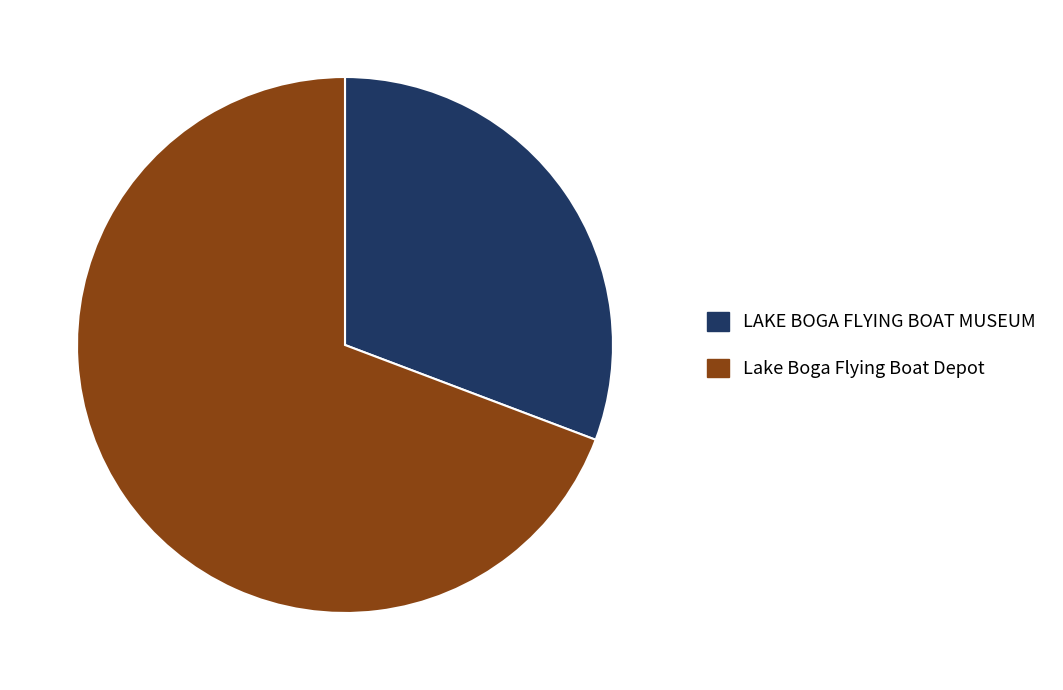

The LAKE BOGA FLYING BOAT MUSEUM slice represents 31% of the pie. True or false?

True